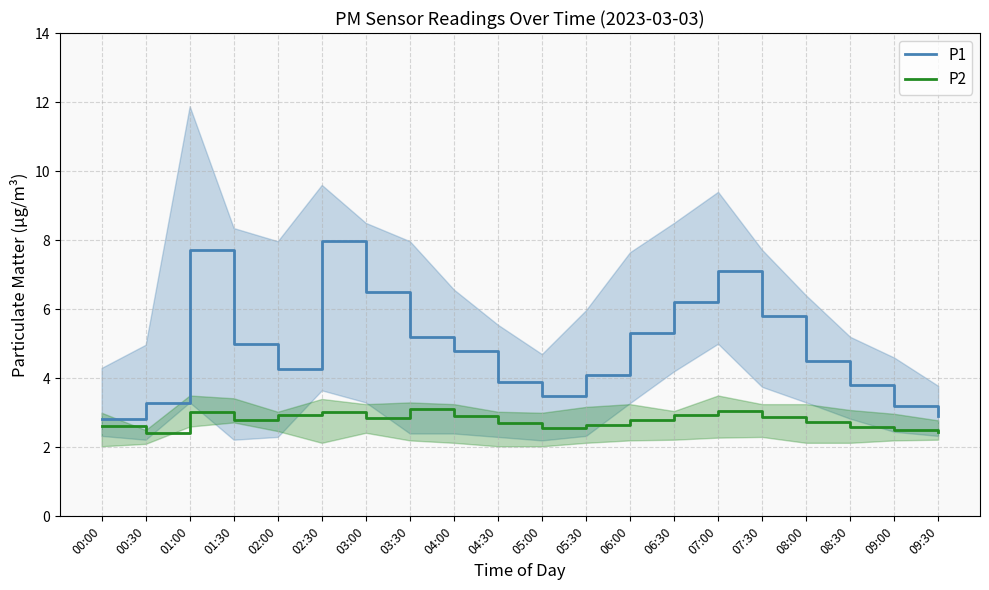

Count the number of categories in the chart.

20